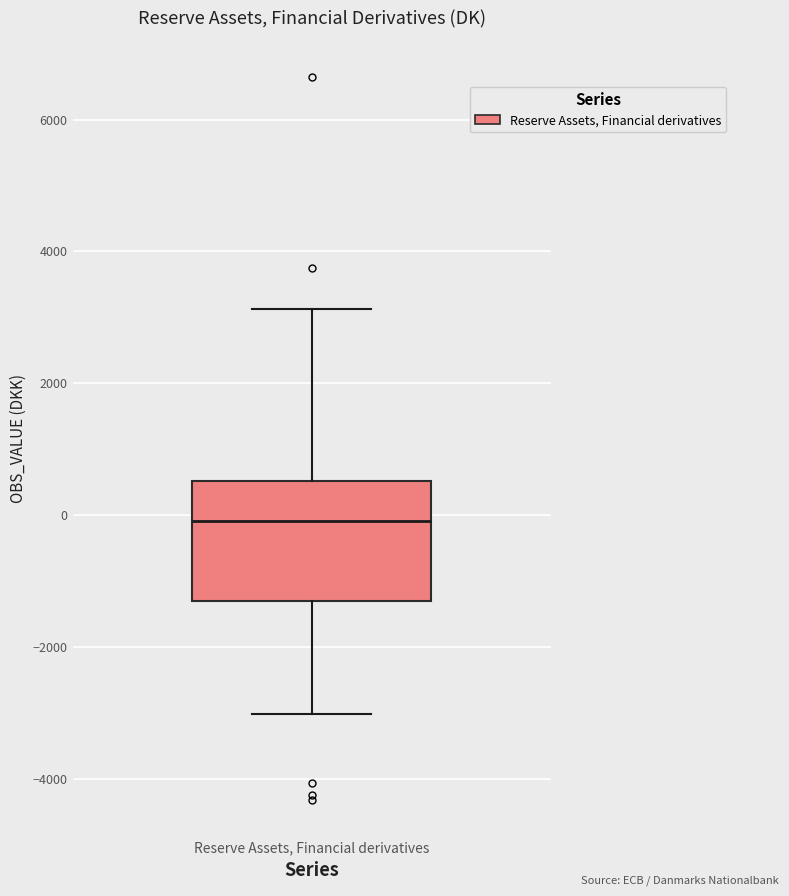

Where is the lower edge of the box for Reserve Assets, Financial derivatives on the y-axis? The values are not printed on the chart, so give them approximately, as read against the axis.

-1200